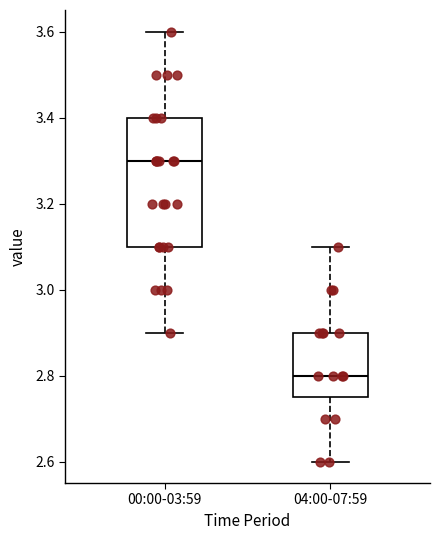

Where does the median line of the box for 04:00-07:59 sit on the y-axis? The values are not printed on the chart, so give them approximately, as read against the axis.

2.80